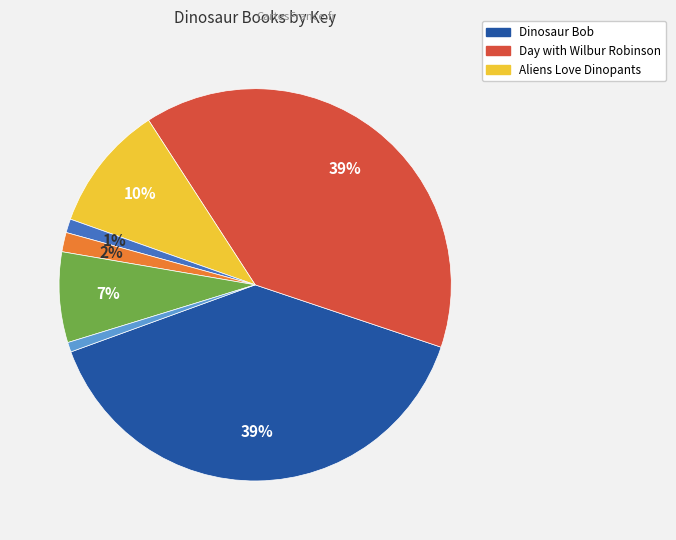

To the nearest percent, what is the difference between the largest and smallest slice percentages?

38%